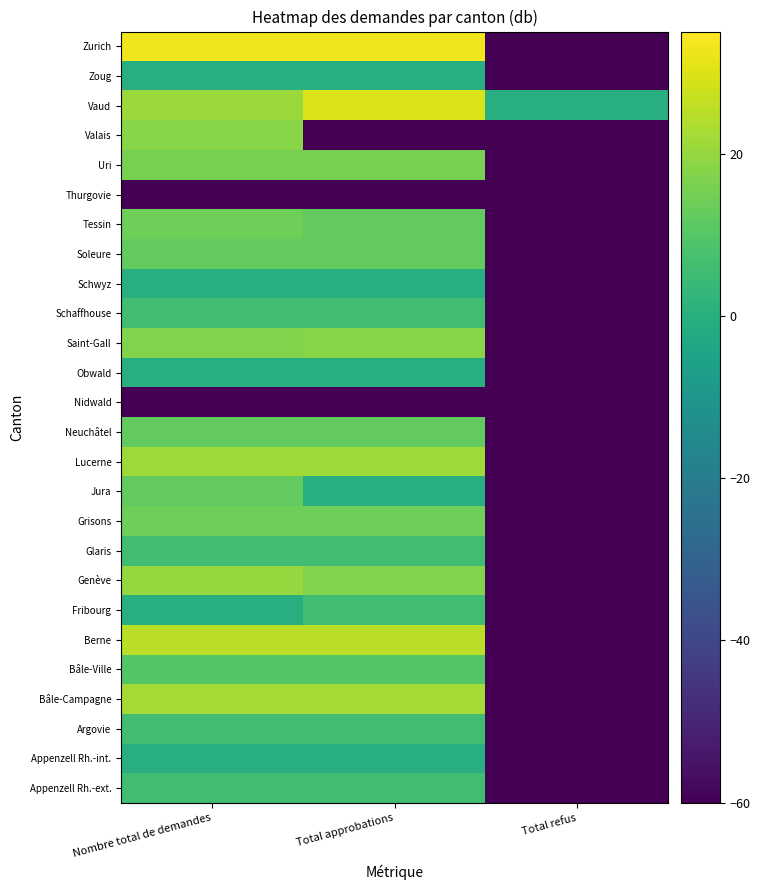

Between Total approbations and Total refus, which is larger?

Total approbations